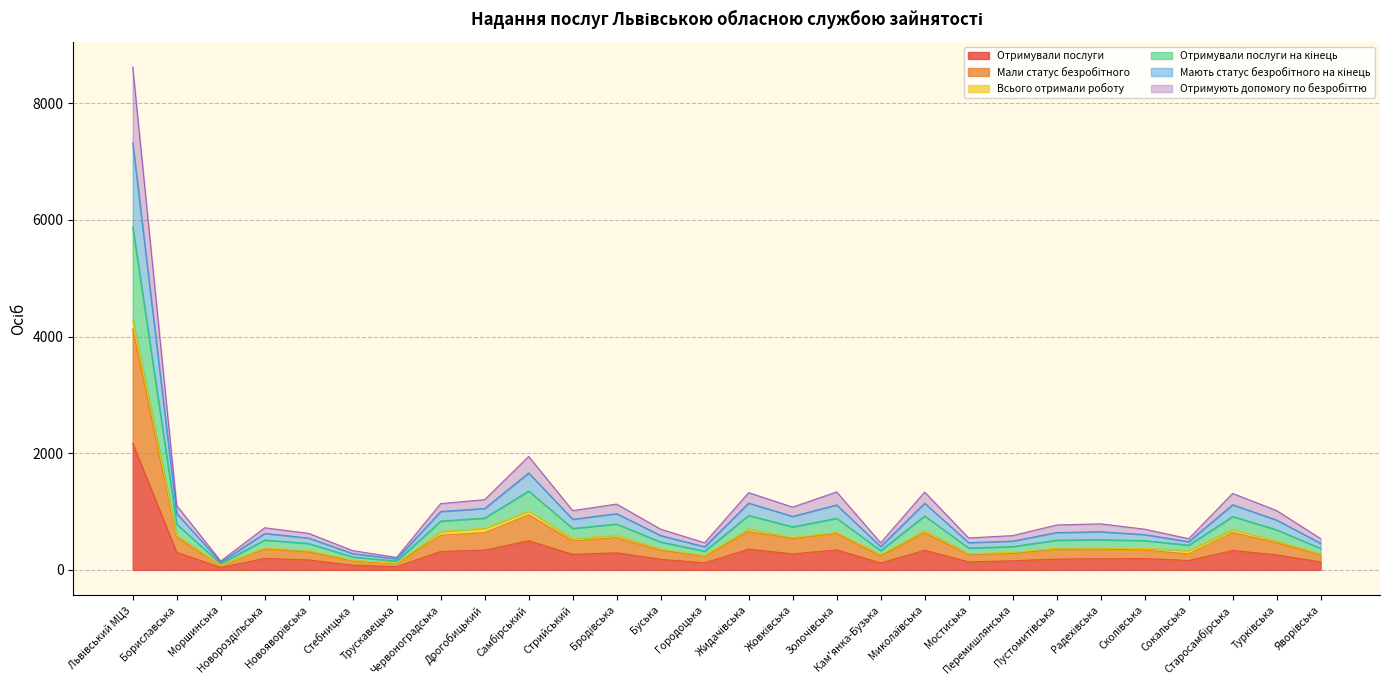

Does the chart have visible grid lines?

Yes